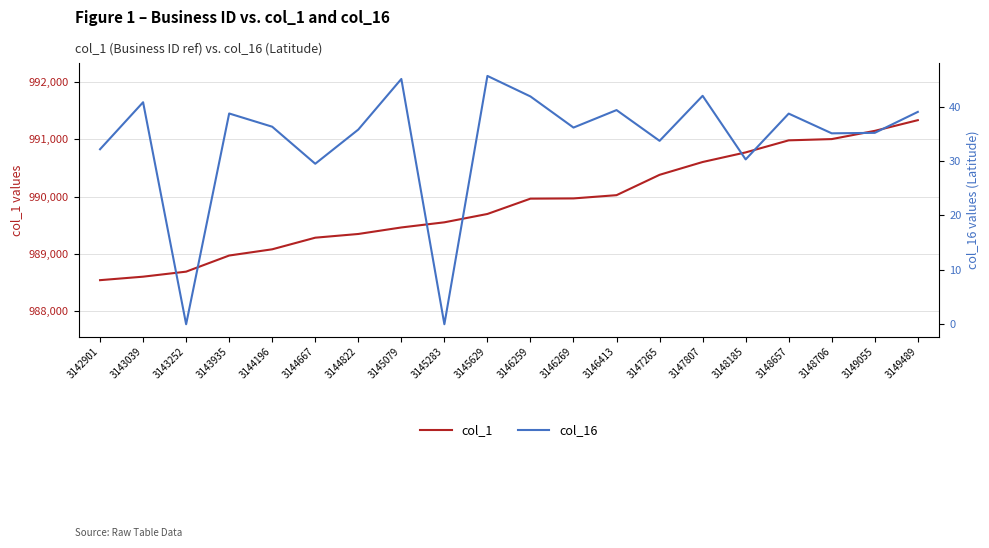

List the series in order of their overall mean, highest first.

col_1, col_16